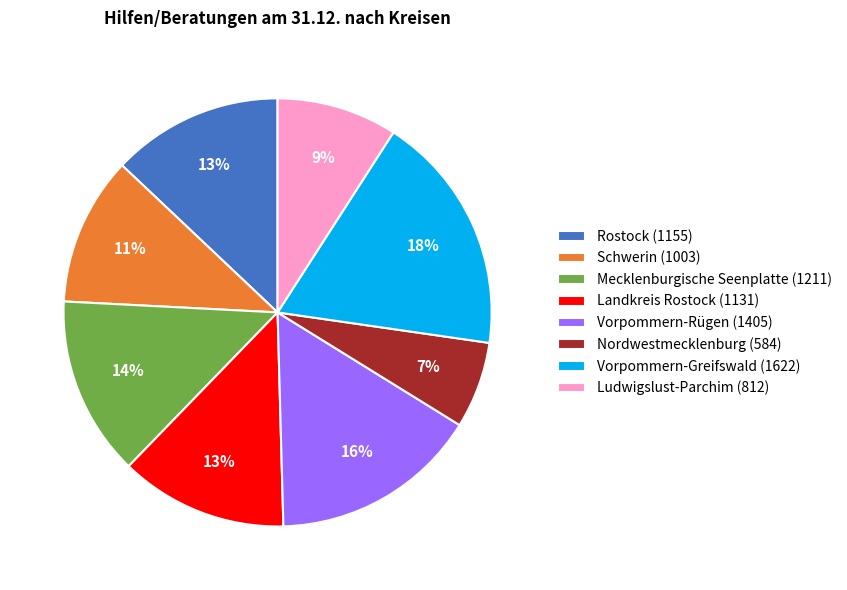

Count the number of slices in the pie.

8